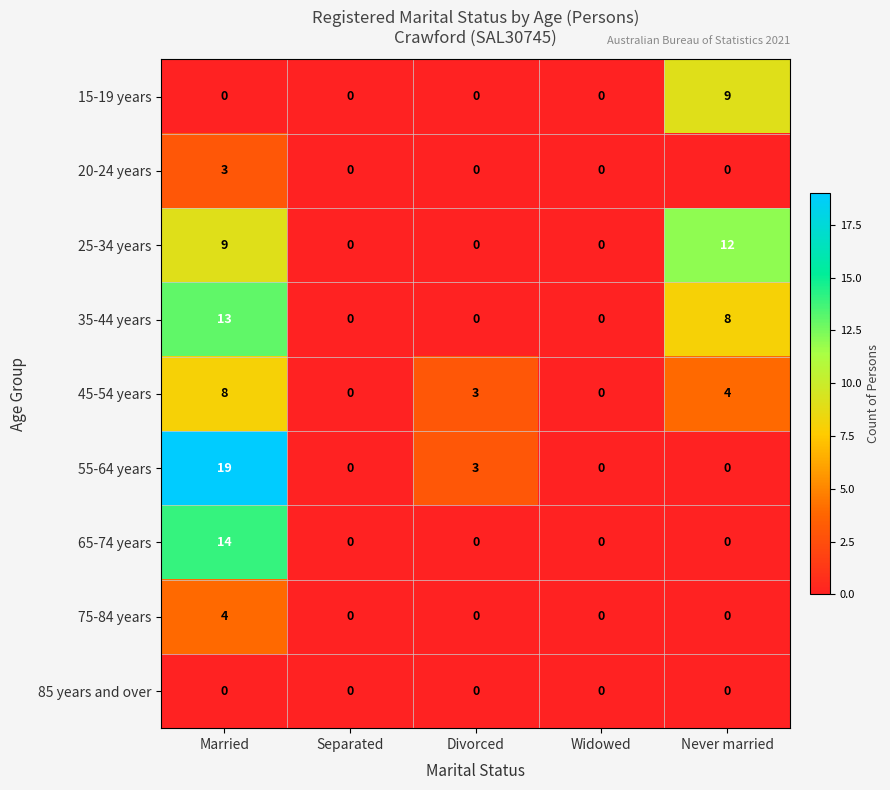

The value of 55-64 years at Separated is 12. True or false?

False